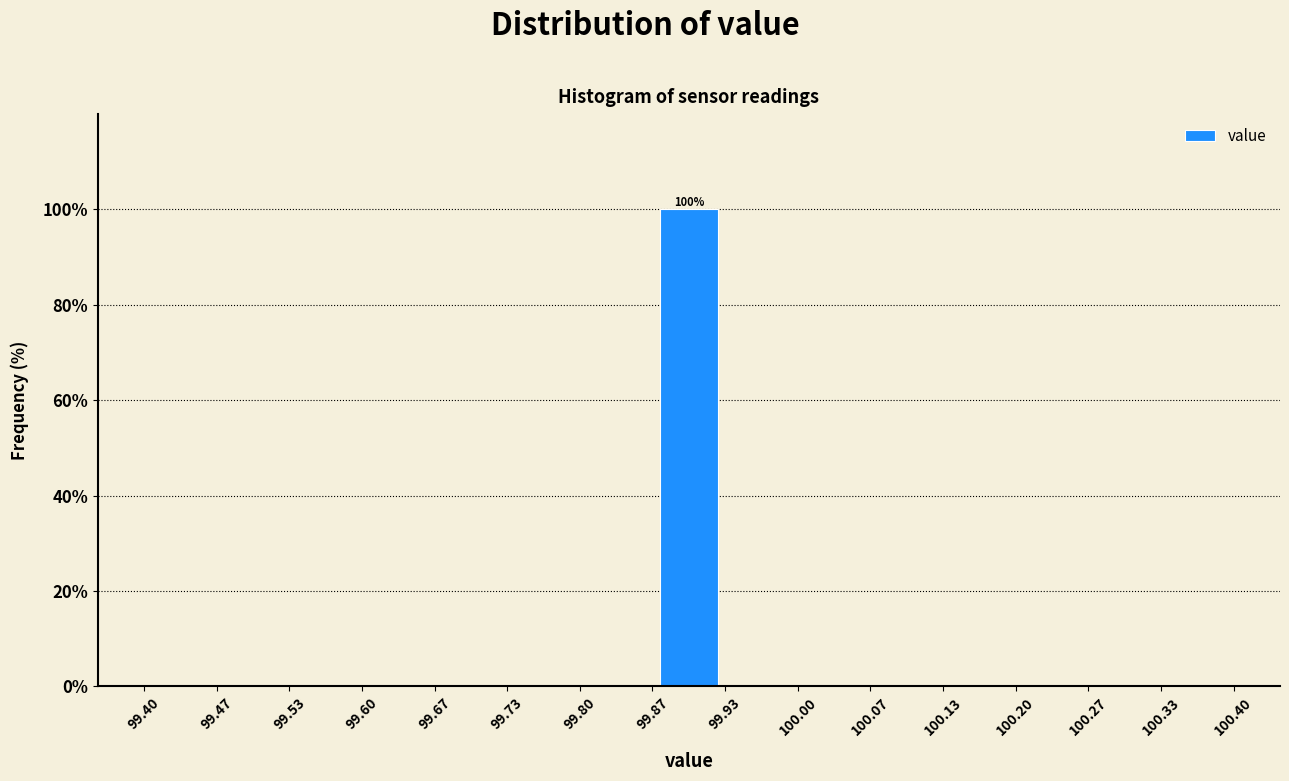

Over which range of the x-axis is the bar tallest?

99.87 to 99.93